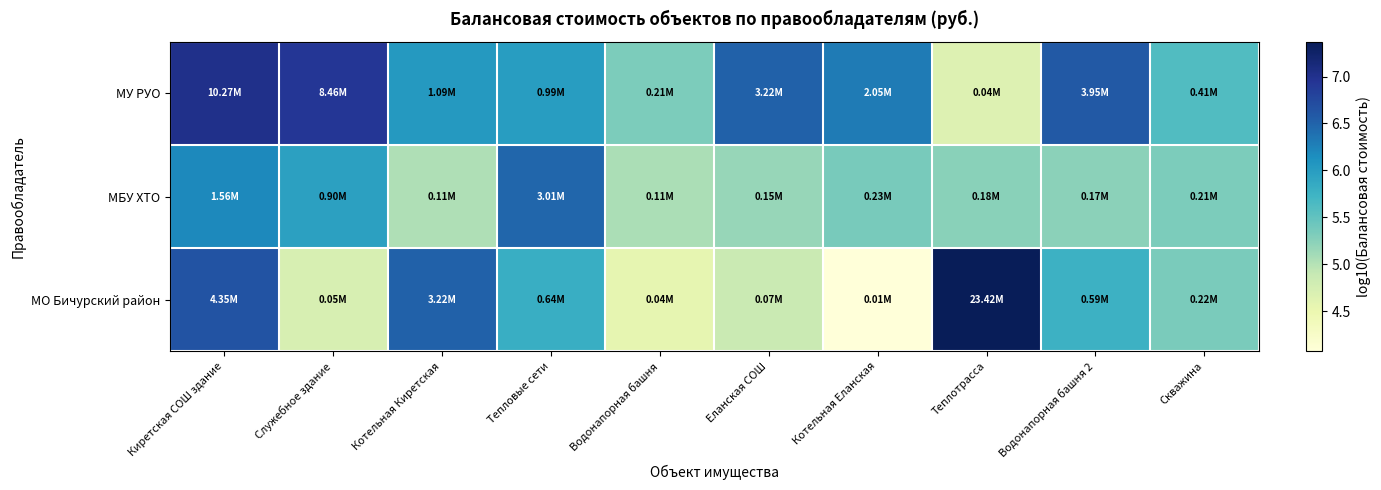

What is the smallest value displayed?

4.1